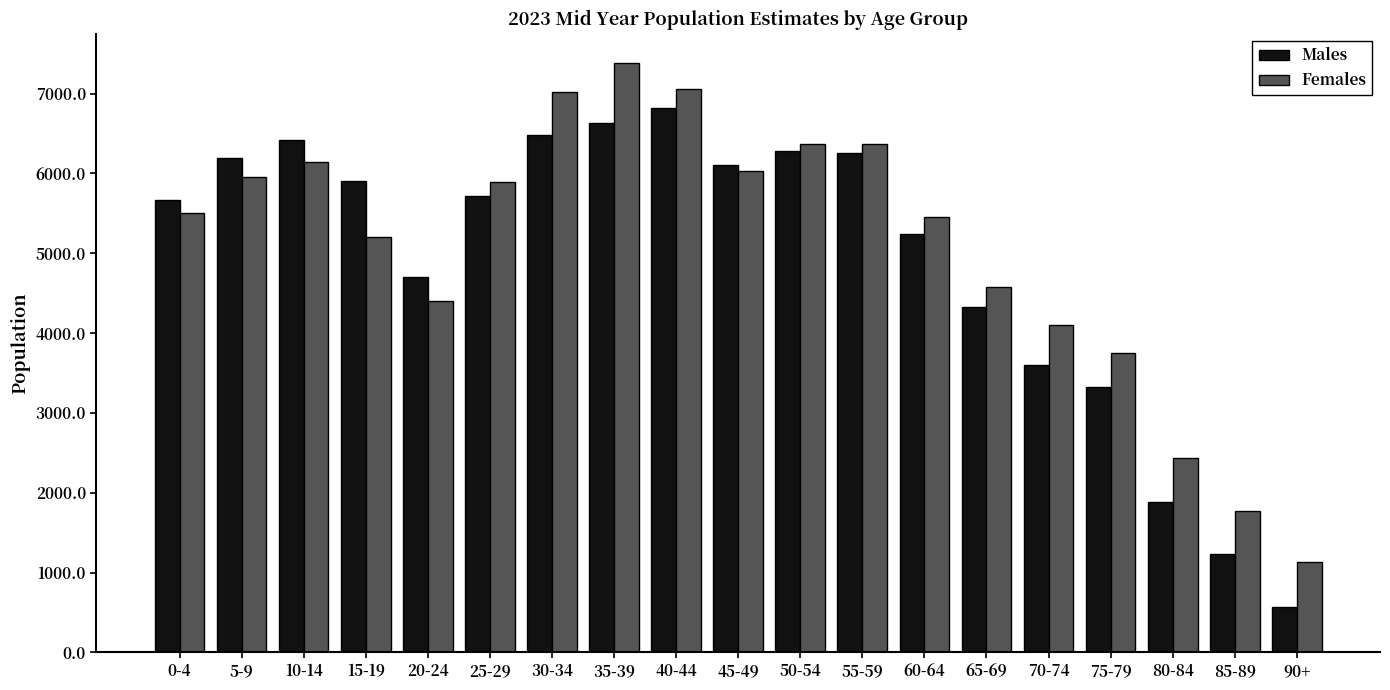

What is the value of the Females bar at the 7th from the left?

7017